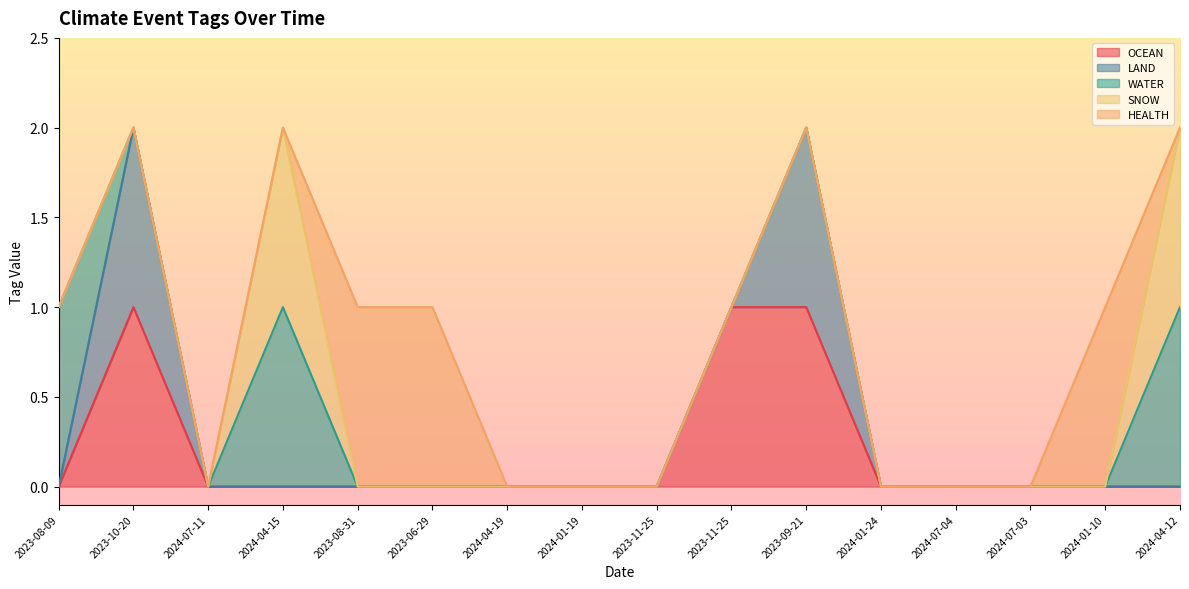

The value of SNOW at 2024-04-19 is 1. True or false?

False